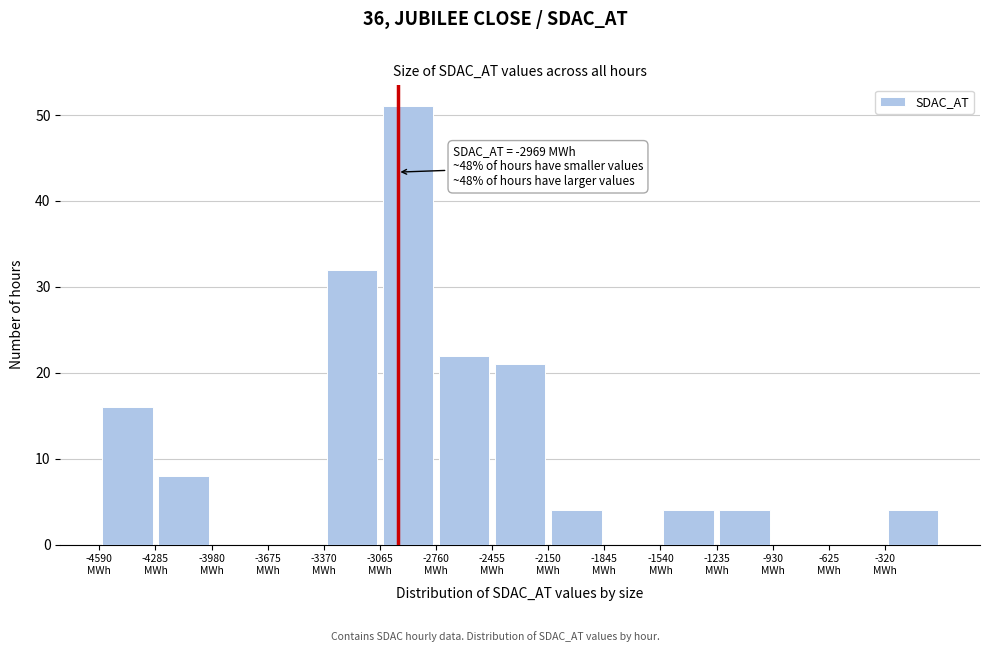

Over which range of the x-axis is the bar tallest?

-3065 to -2760